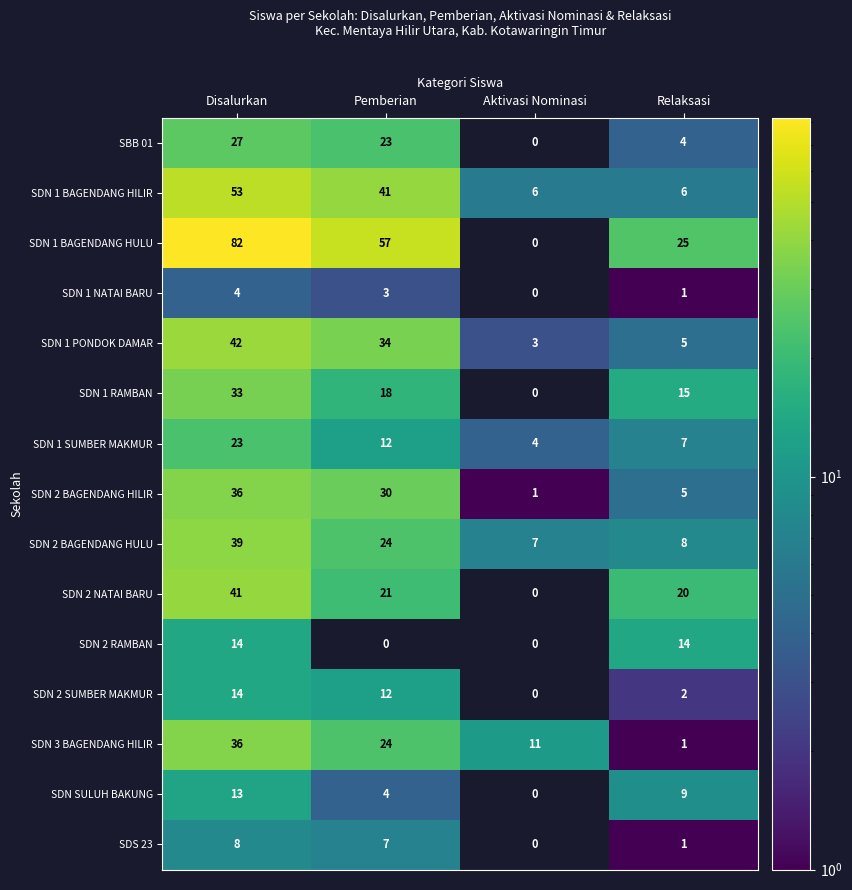

Which series has the largest range (max minus min)?

SDN 1 BAGENDANG HULU